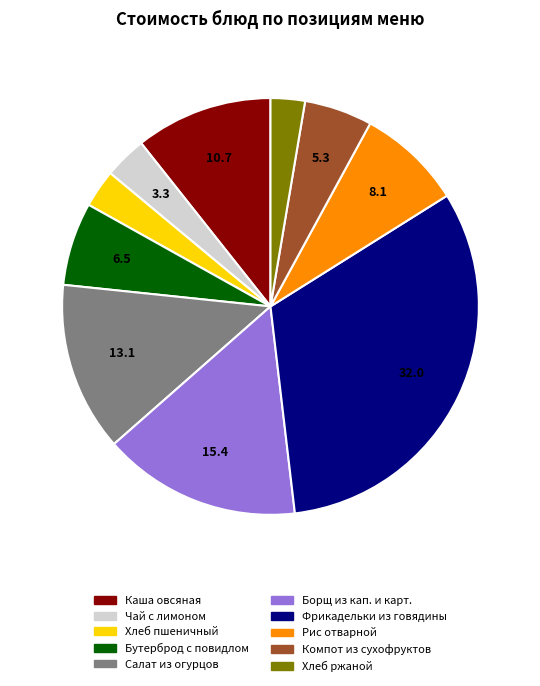

Is there any slice that represents more than half of the pie?

No